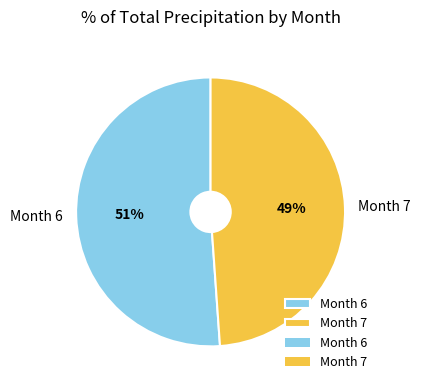

What is the largest slice in the pie chart?

Month 6